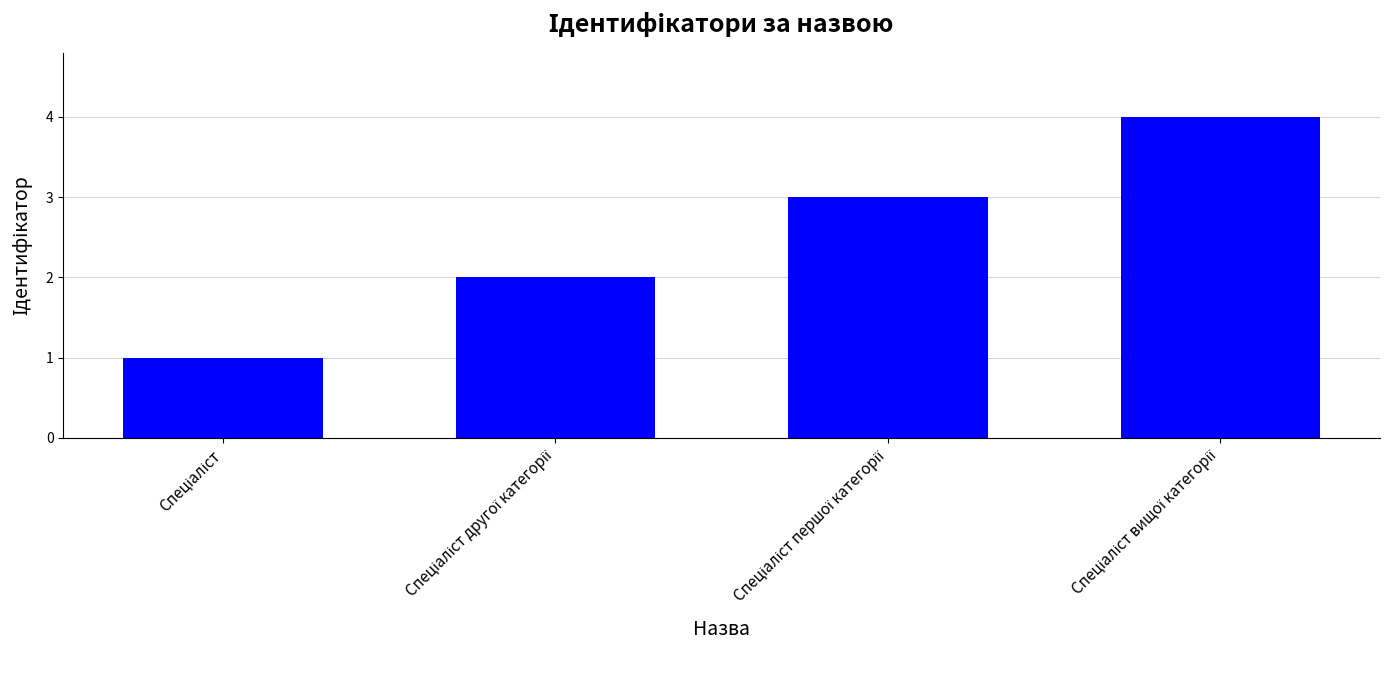

What is the value of the 4th bar from the left?

4